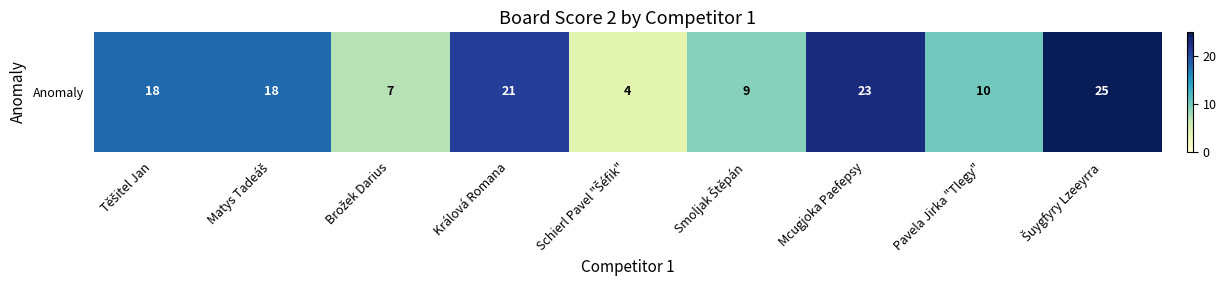

The value at Matys Tadeáš is 18. True or false?

True